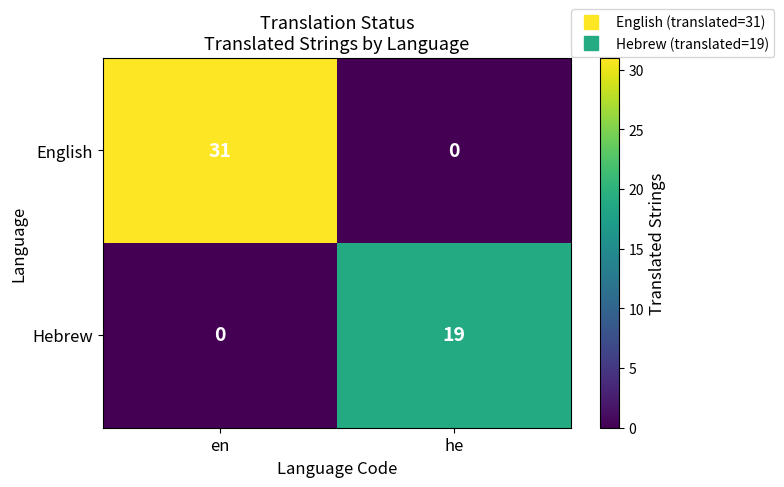

What is the highest value of the English series?

31